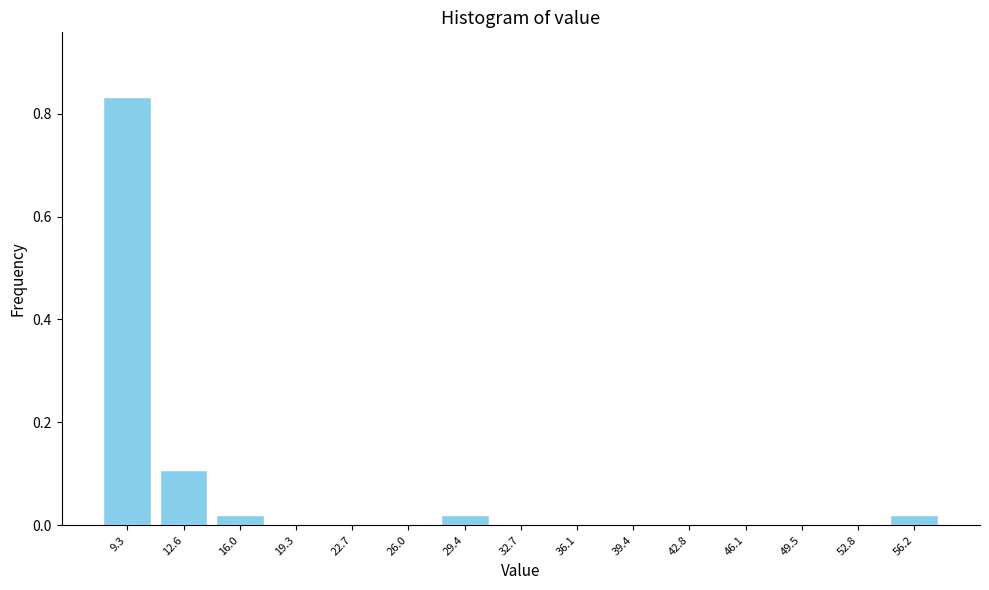

The value at 22.7 is 0.0. True or false?

True